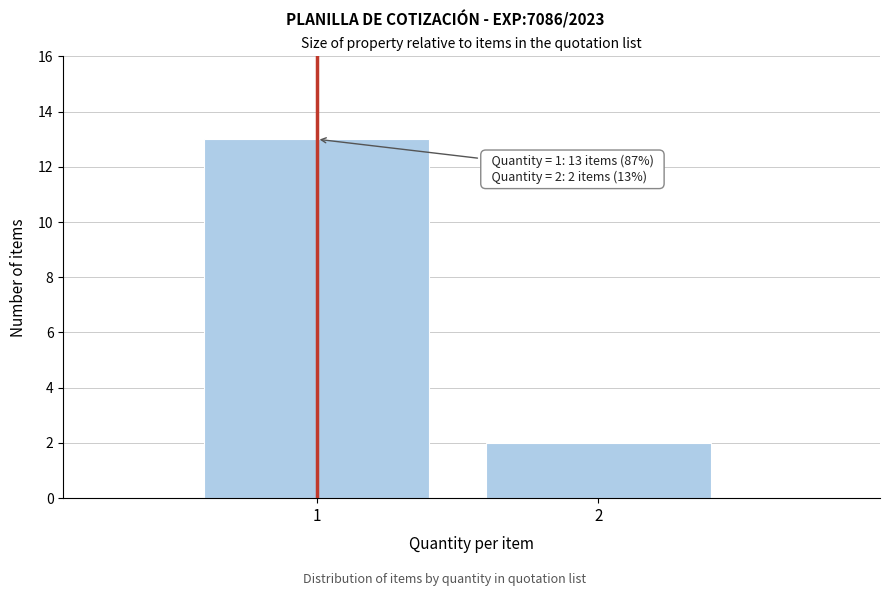

Reading left to right, what are all the values shown in this chart?

13	2